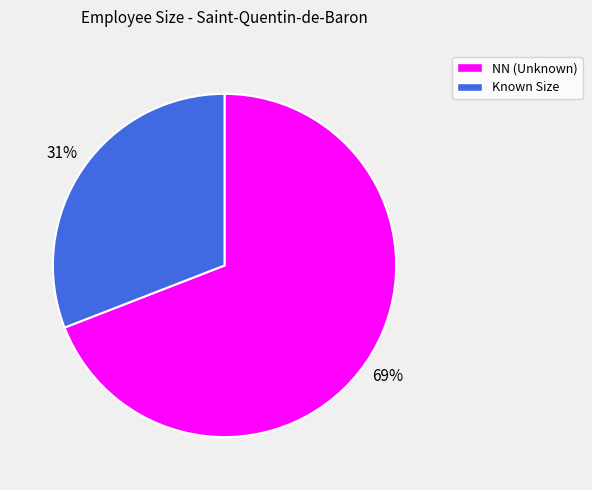

Is there any slice that represents more than half of the pie?

Yes